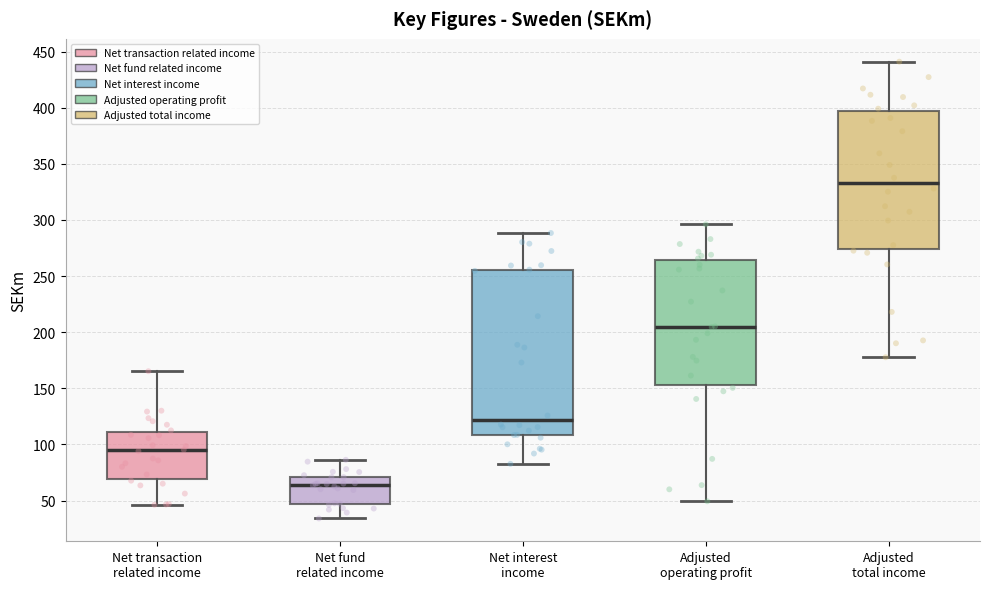

Comparing the boxes themselves (not the whiskers), which one is the tallest?

Net interest income